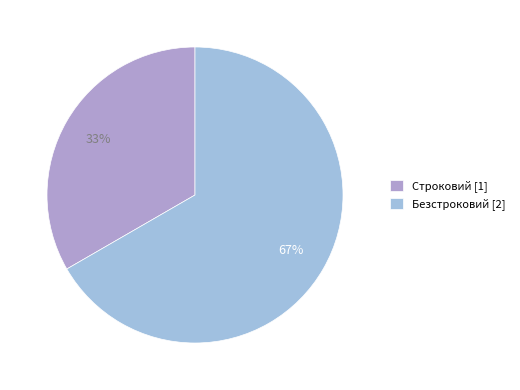

Count the number of slices in the pie.

2